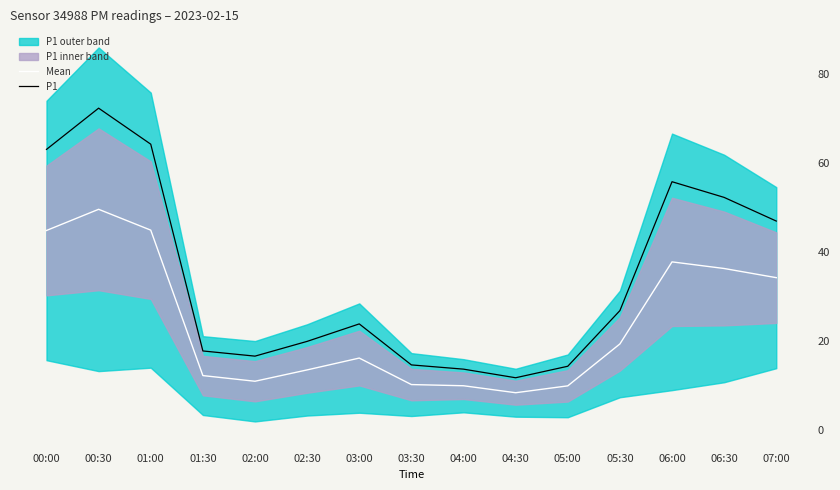

Which series has the largest total across all categories?

P1